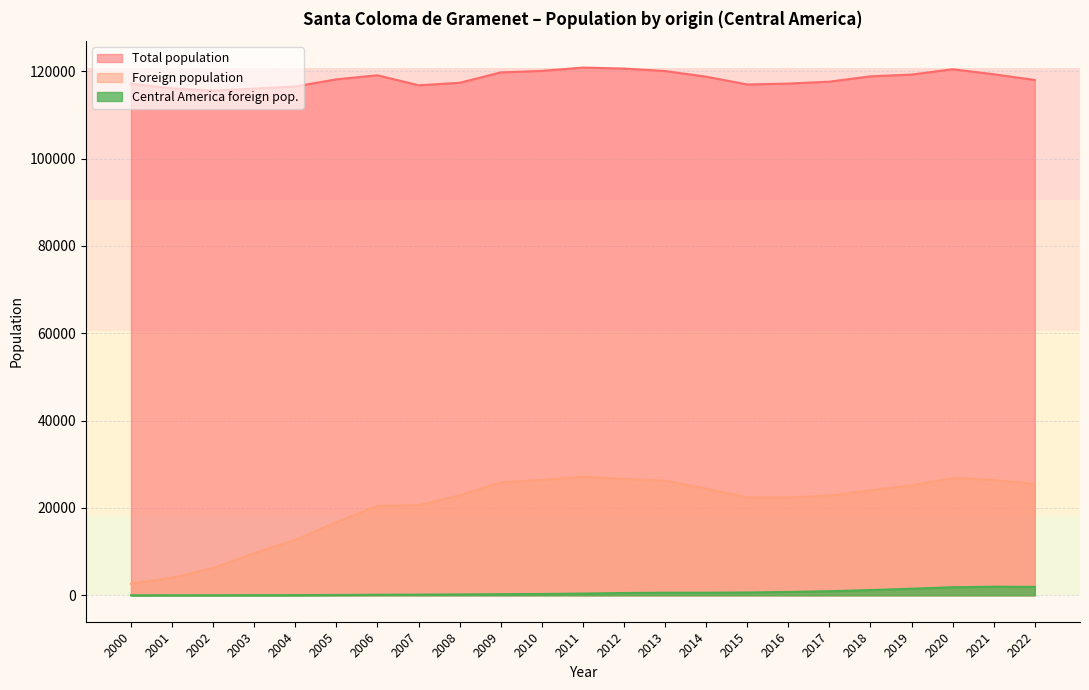

At which label is Total population closest to 118196?

2005